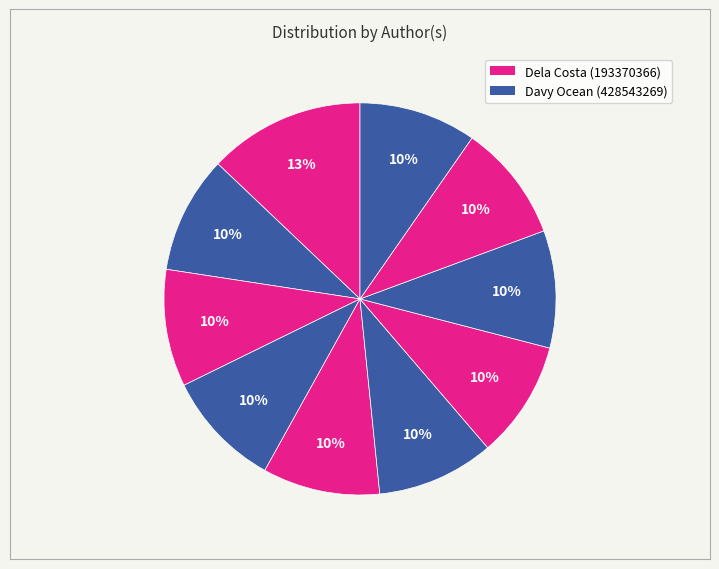

Count the number of slices in the pie.

10